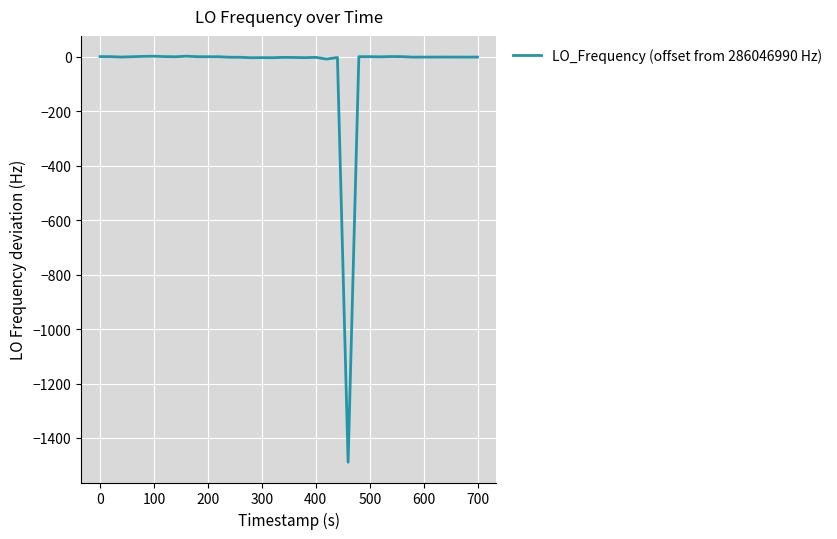

What is the maximum value shown in the chart?

2.6